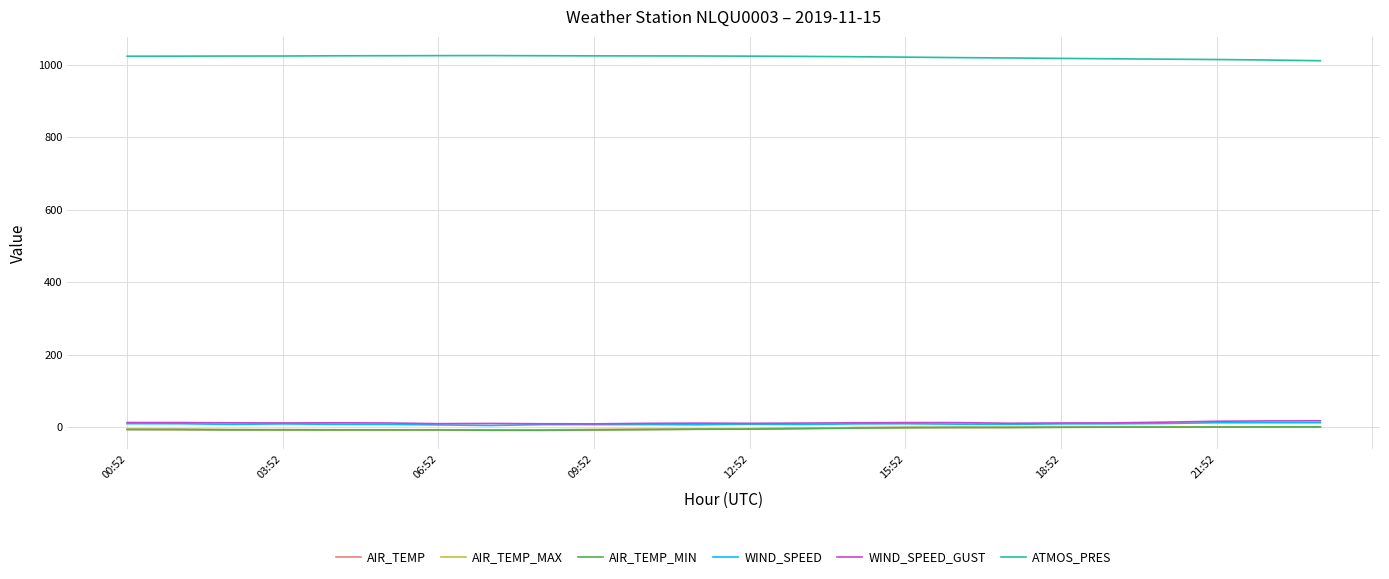

True or false: ATMOS_PRES and WIND_SPEED intersect in this chart.

False